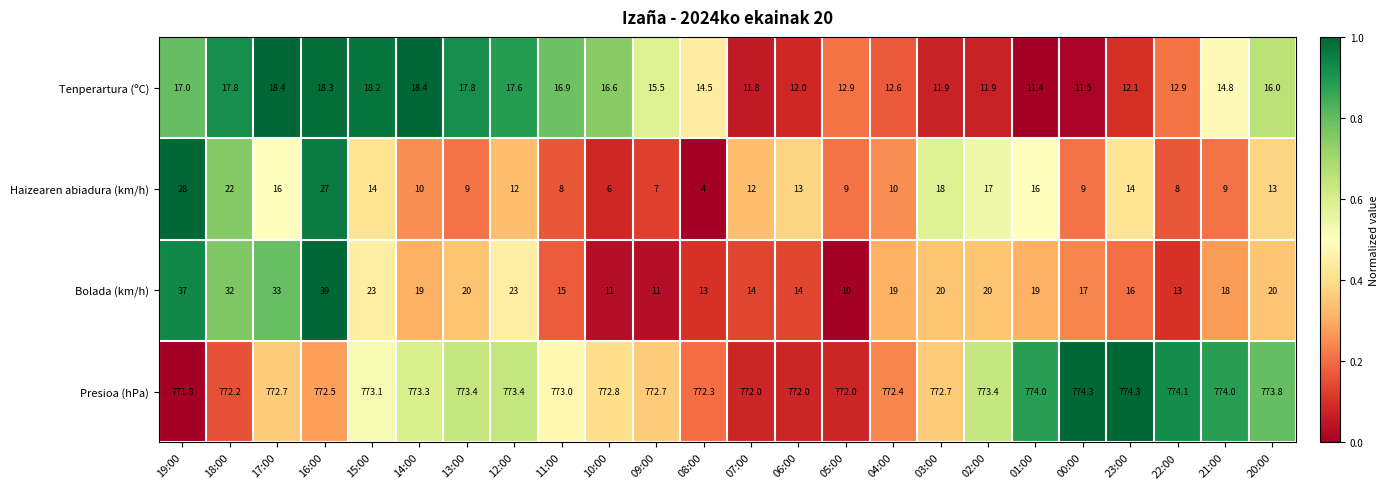

True or false: Presioa (hPa) has a value of 774.3 at 00:00.

True